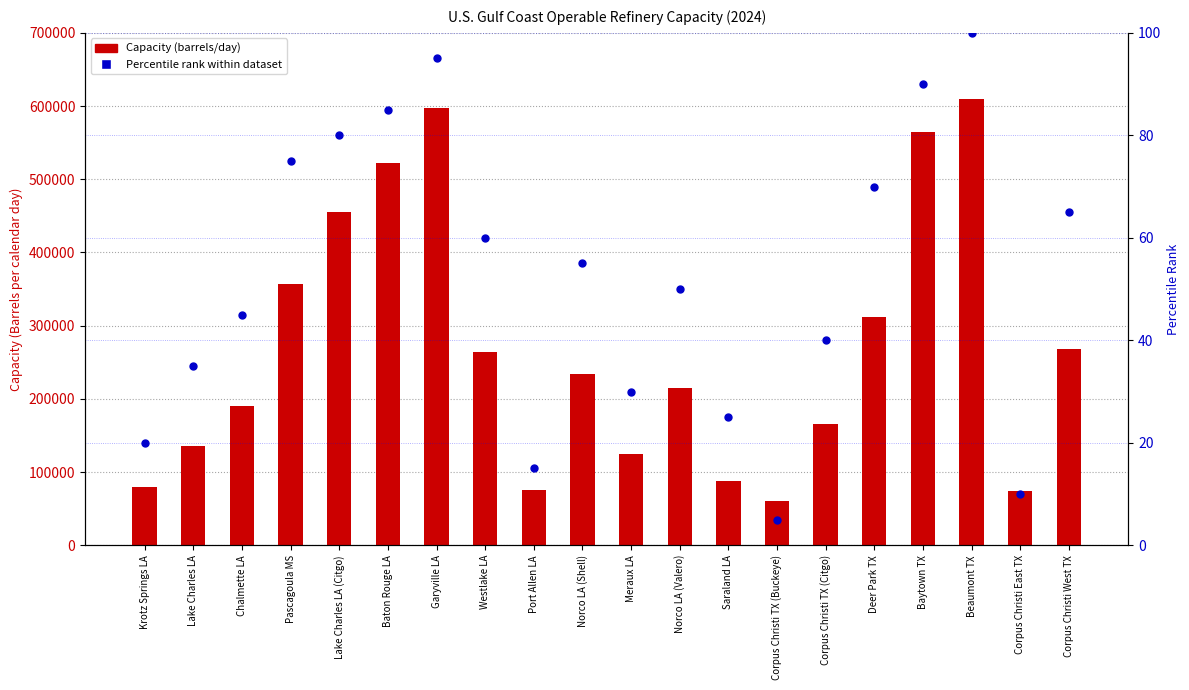

Is the value of Capacity (barrels/day) at Saraland LA greater than the value of Percentile rank within dataset at Beaumont TX?

Yes